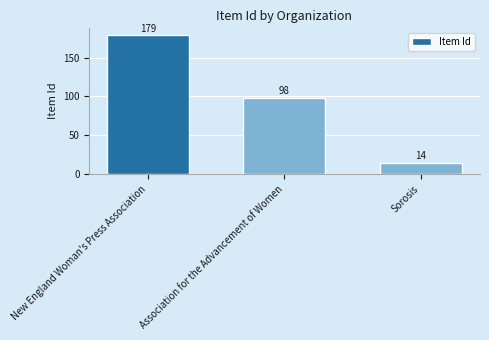

What is the label of the 2nd bar from the left?

Association for the Advancement of Women